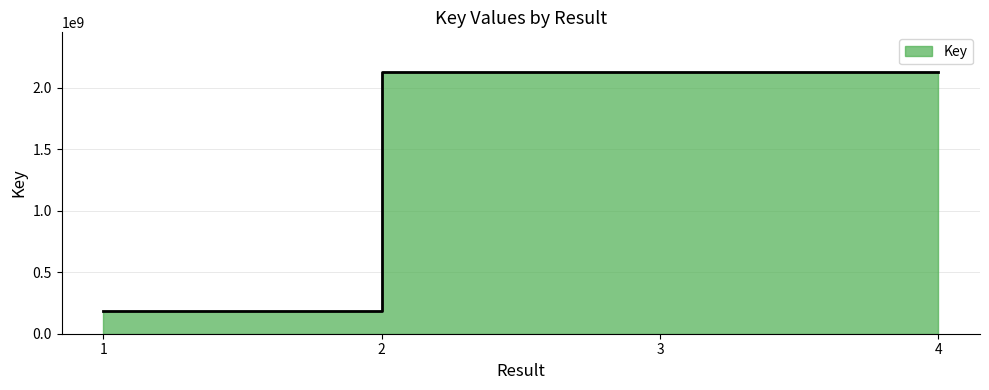

Rank the categories by value from lowest to highest.

1, 4, 3, 2